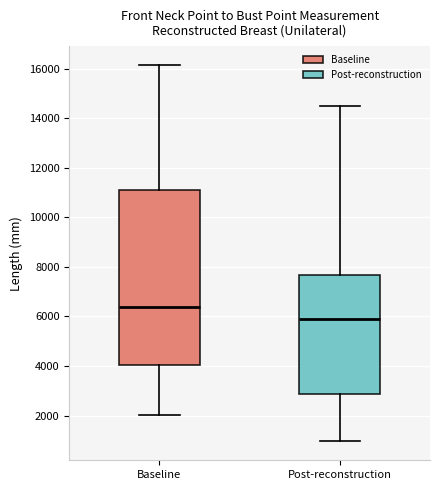

Which box has the lowest median line?

Post-reconstruction